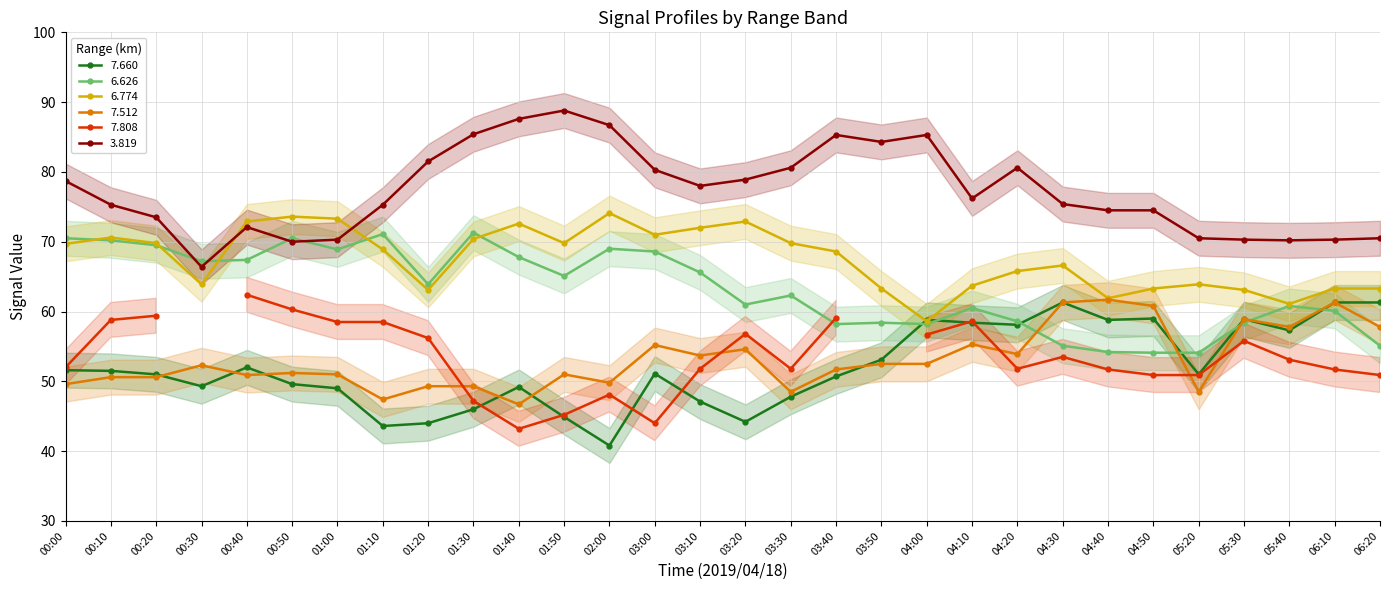

True or false:   7.512 and   3.819 intersect in this chart.

False